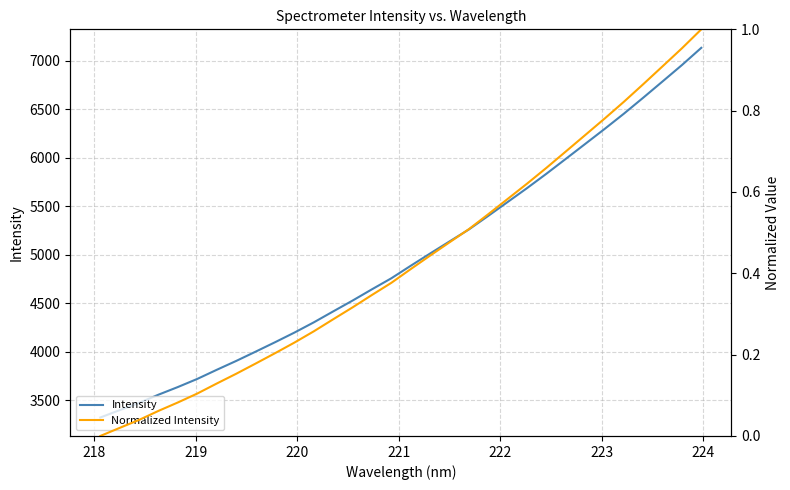

What are all the series names shown in the legend?

Intensity, Normalized Intensity